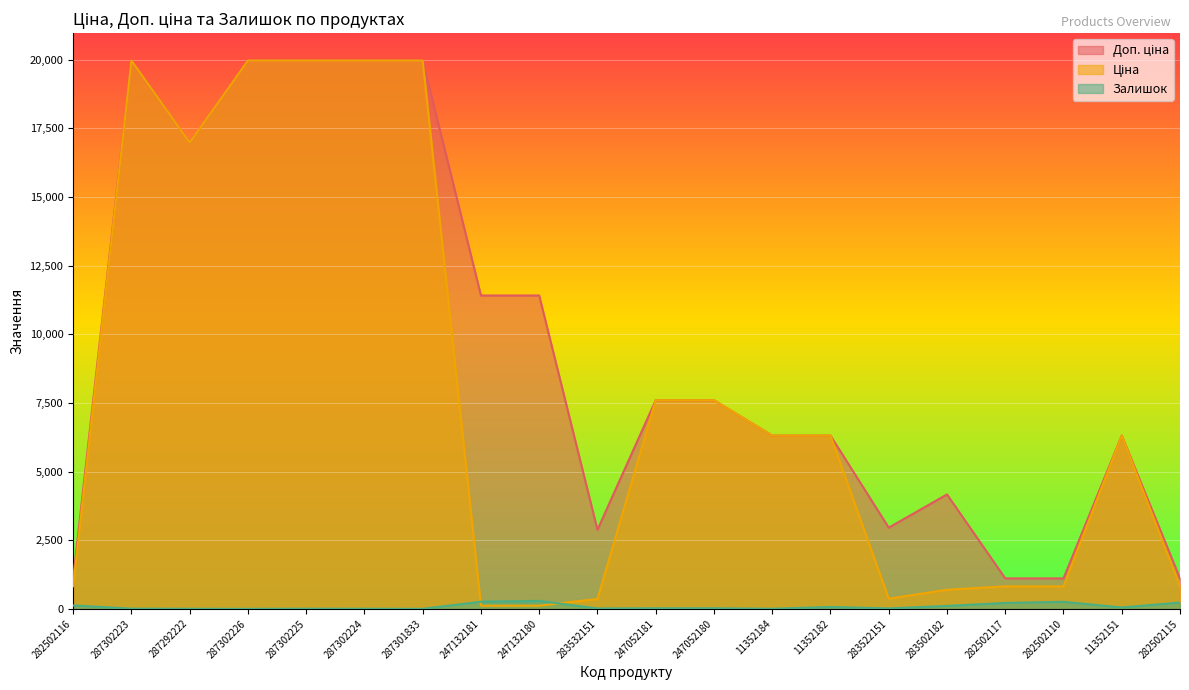

At 287292222, list the series in order from largest to smallest.

Доп. ціна, Ціна, Залишок